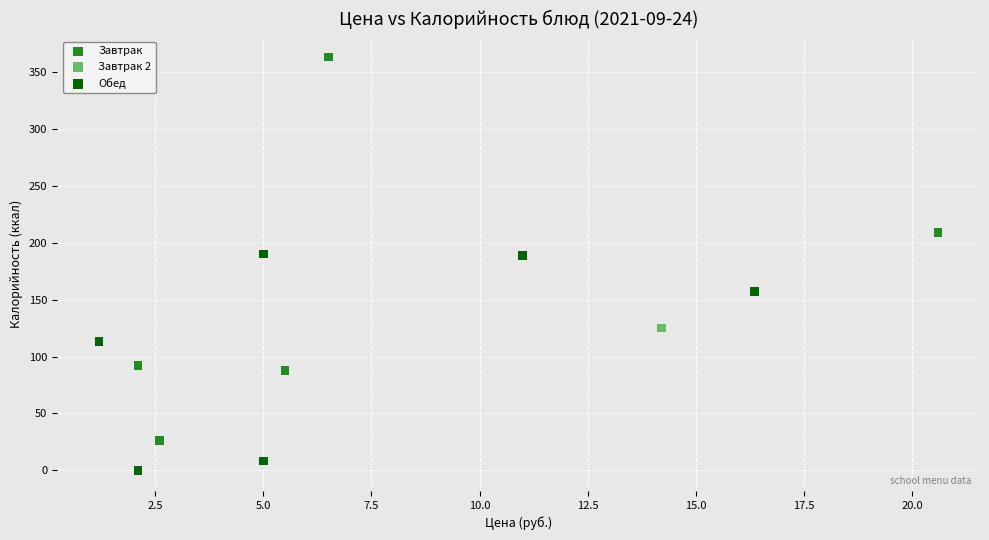

What are all the series names shown in the legend?

Завтрак, Завтрак 2, Обед